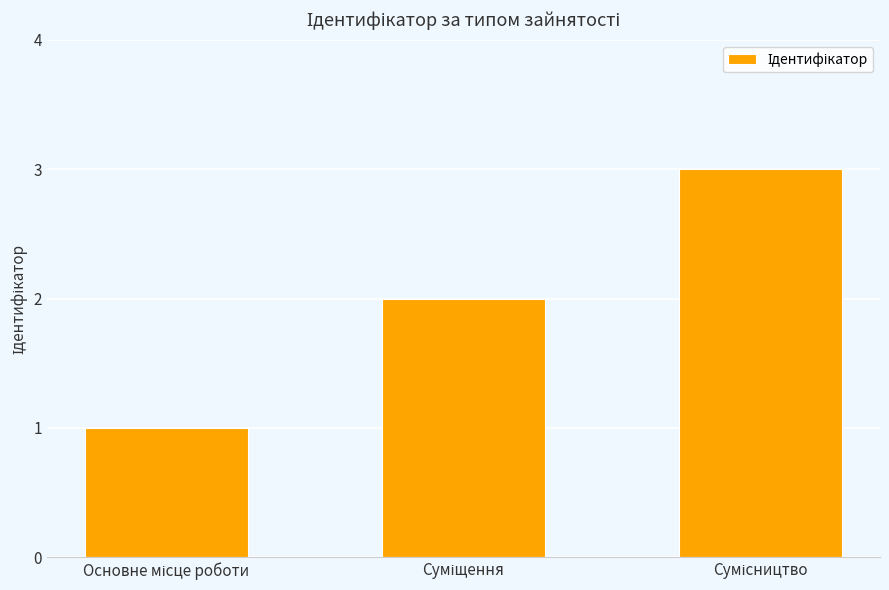

What is the maximum value shown in the chart?

3